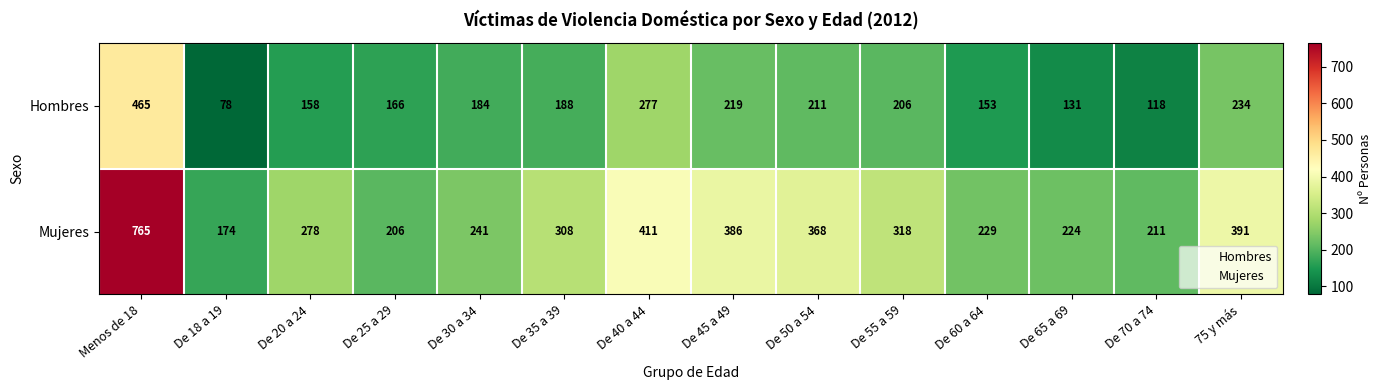

What is the maximum value shown in the chart?

765